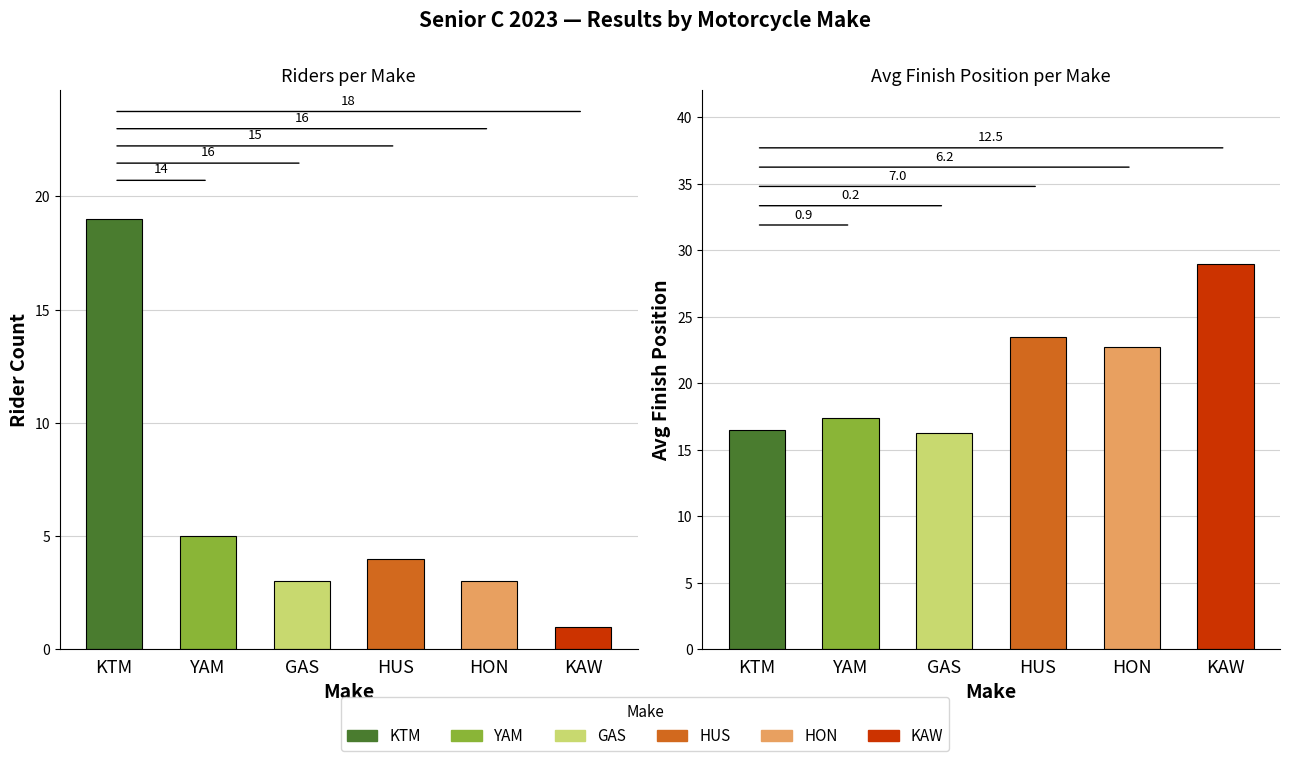

How many groups of bars are there?

6